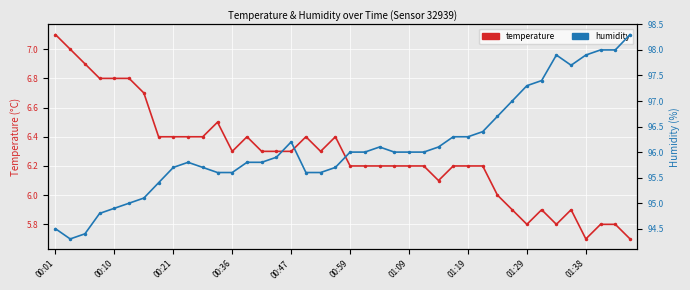

What is the total value across all series at 21?

102.2